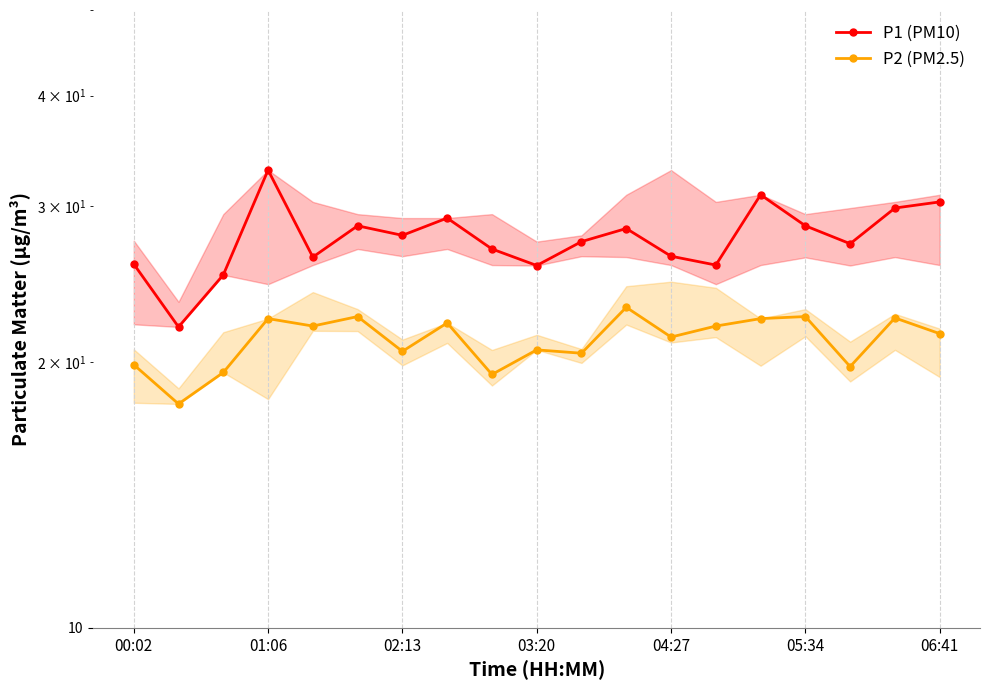

What is the total value across all series at 05:34?

51.0